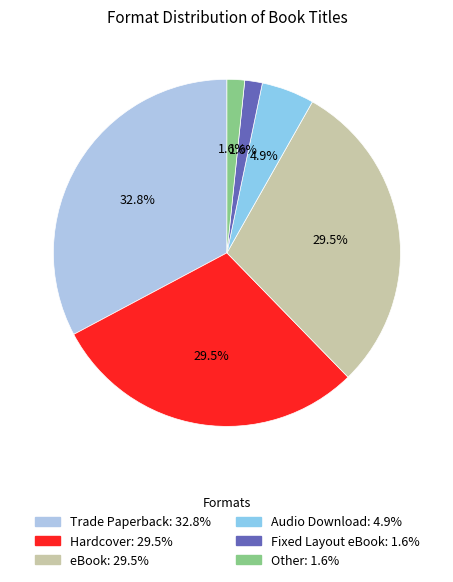

To the nearest percent, what percentage of the pie is Fixed Layout eBook?

2%